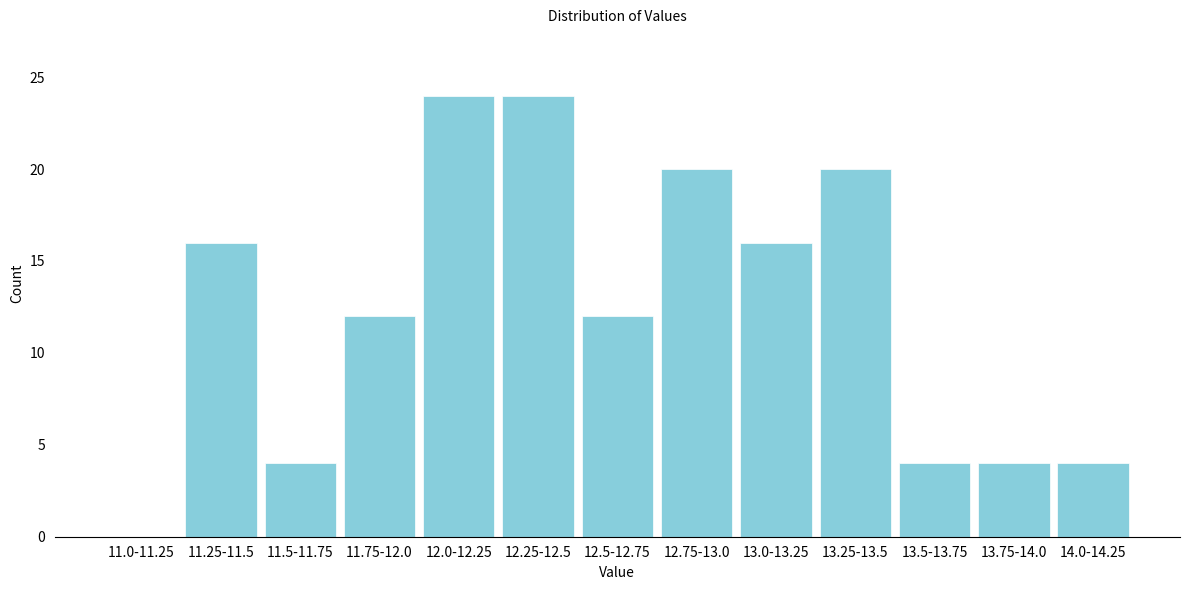

Reading left to right, transcribe all the data shown in this chart.

11.0-11.25=0	11.25-11.5=16	11.5-11.75=4	11.75-12.0=12	12.0-12.25=24	12.25-12.5=24	12.5-12.75=12	12.75-13.0=20	13.0-13.25=16	13.25-13.5=20	13.5-13.75=4	13.75-14.0=4	14.0-14.25=4